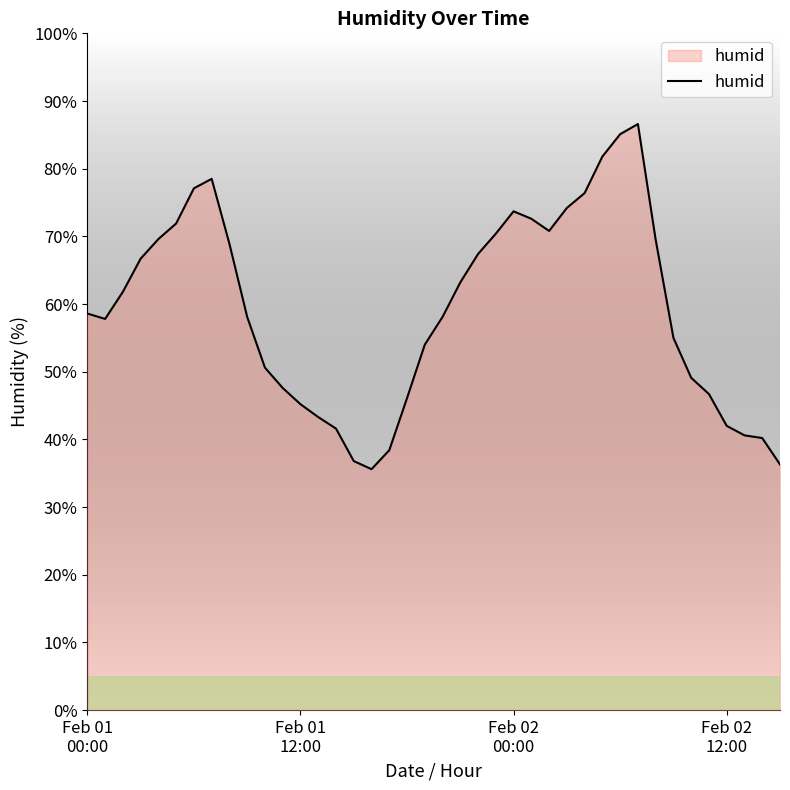

What is the difference between the maximum and minimum values?

51.0